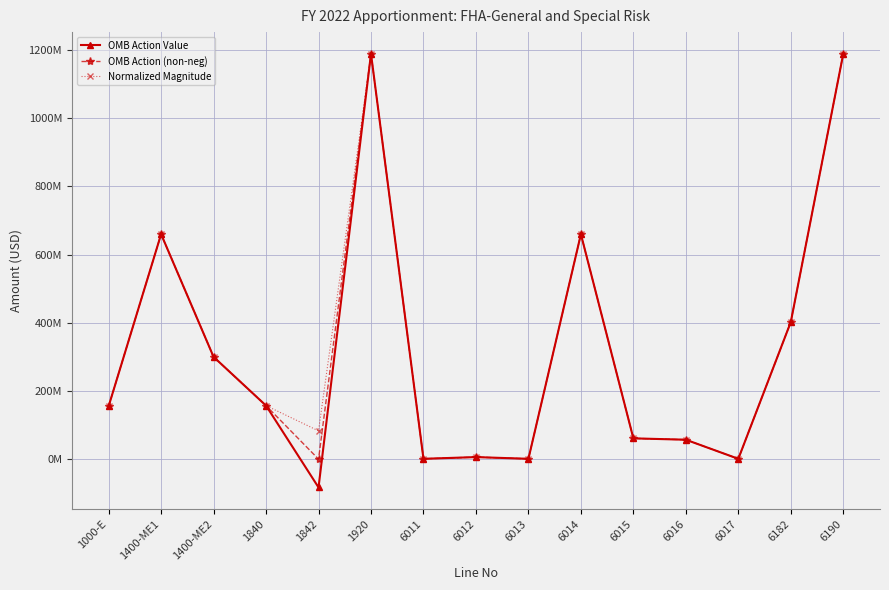

What are all the series names shown in the legend?

OMB Action Value, OMB Action (non-neg), Normalized Magnitude